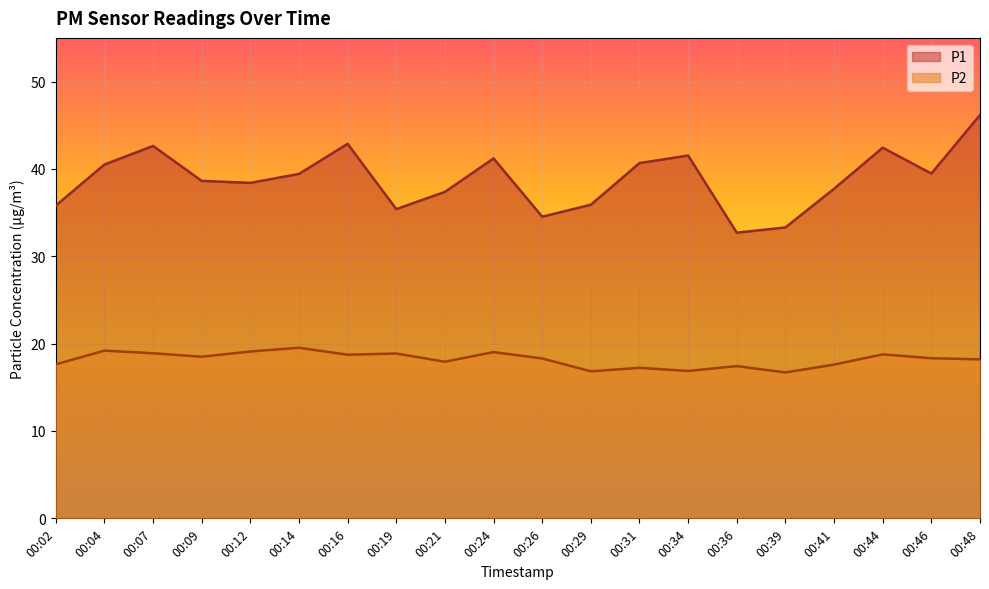

Reading right to left, list all the values displayed in this chart.

P1: 46.2	39.5	42.4	37.7	33.3	32.7	41.5	40.7	35.9	34.5	41.2	37.4	35.4	42.9	39.4	38.4	38.6	42.6	40.5	35.8
P2: 18.2	18.3	18.8	17.6	16.7	17.4	16.9	17.2	16.8	18.3	19.0	17.9	18.9	18.7	19.5	19.1	18.5	18.9	19.2	17.6